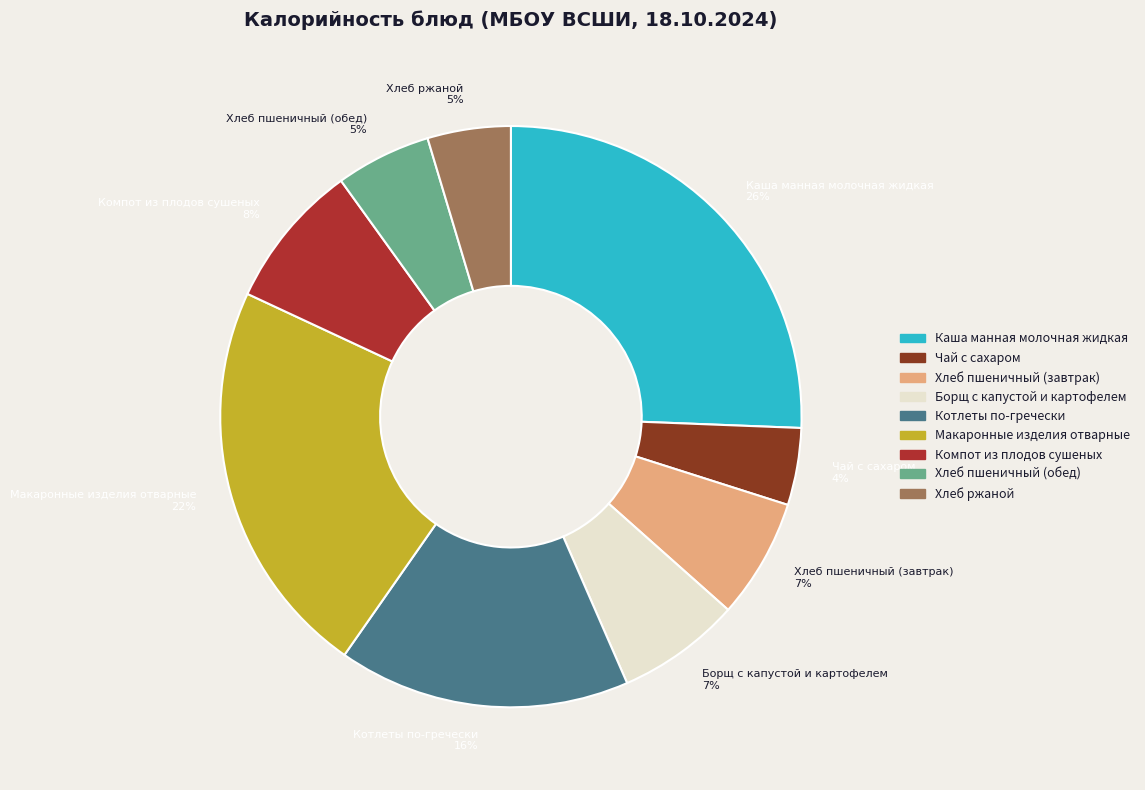

What percentage is the Хлеб пшеничный (обед) slice, to the nearest percent?

5%